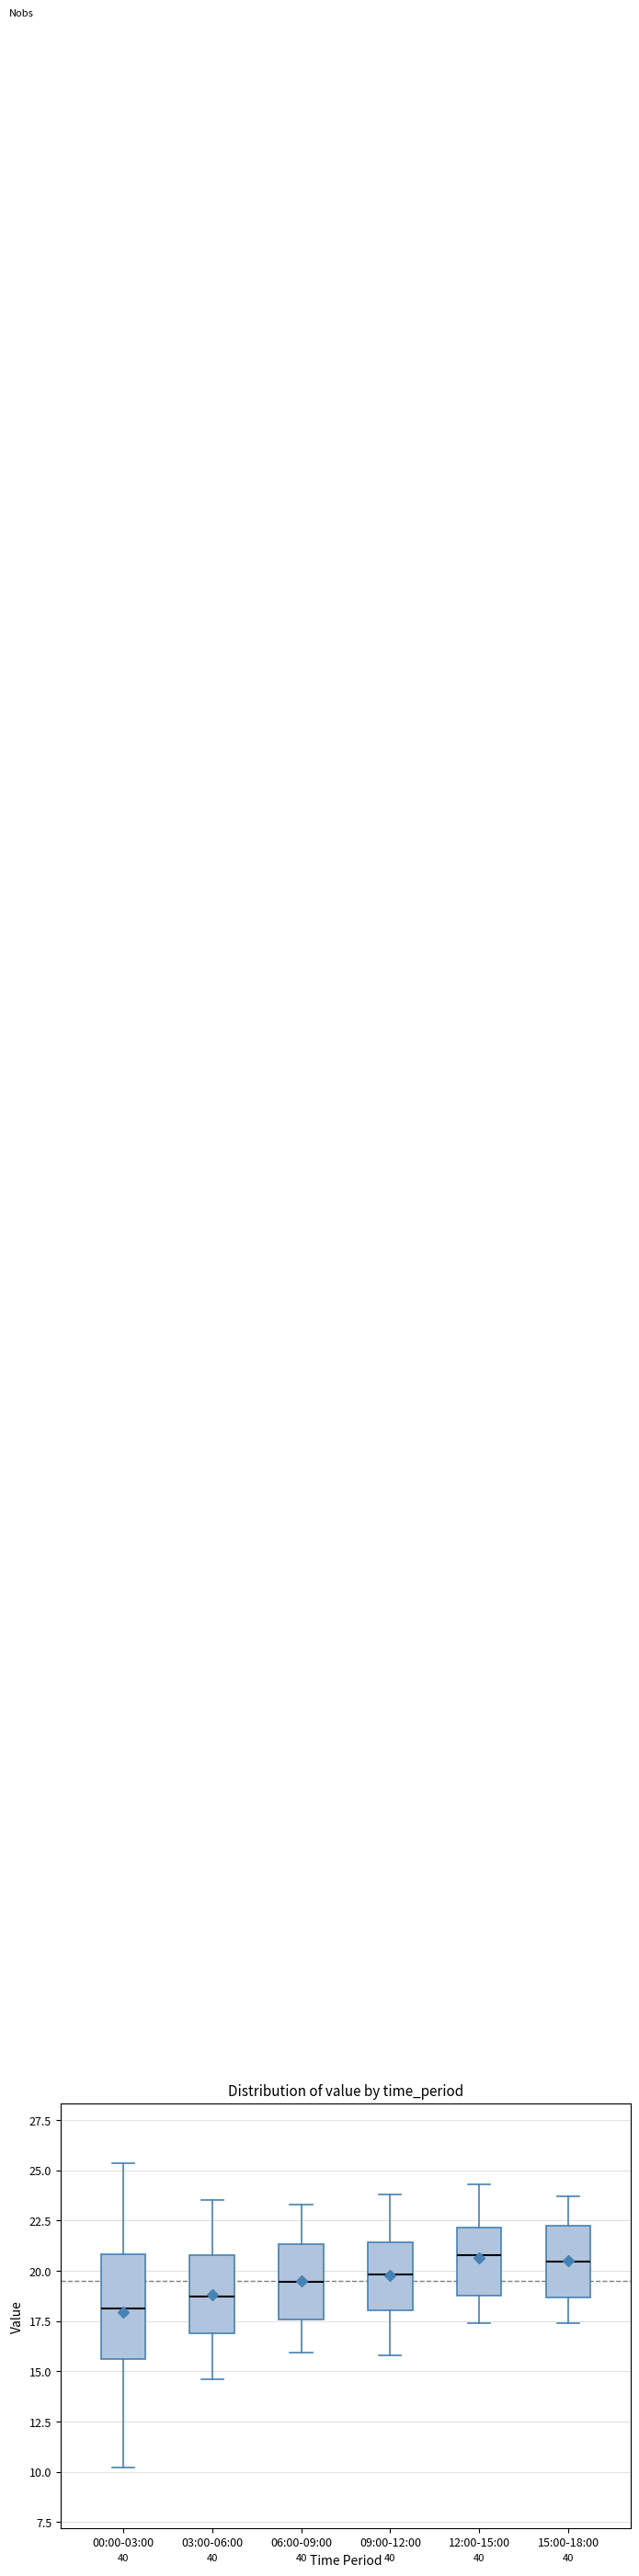

Reading left to right, transcribe this box plot: for each box, give where its median line is, the range the box spans, and where its two whiskers end, as read against the y-axis. The values are not printed on the chart, so give them approximately, as read against the axis.

00:00-03:00: median 18.0, box 15.5 to 21.0, whiskers 10.0 to 25.5
03:00-06:00: median 18.5, box 17.0 to 21.0, whiskers 14.5 to 23.5
06:00-09:00: median 19.5, box 17.5 to 21.5, whiskers 16.0 to 23.5
09:00-12:00: median 20.0, box 18.0 to 21.5, whiskers 16.0 to 24.0
12:00-15:00: median 21.0, box 19.0 to 22.0, whiskers 17.5 to 24.5
15:00-18:00: median 20.5, box 18.5 to 22.5, whiskers 17.5 to 23.5